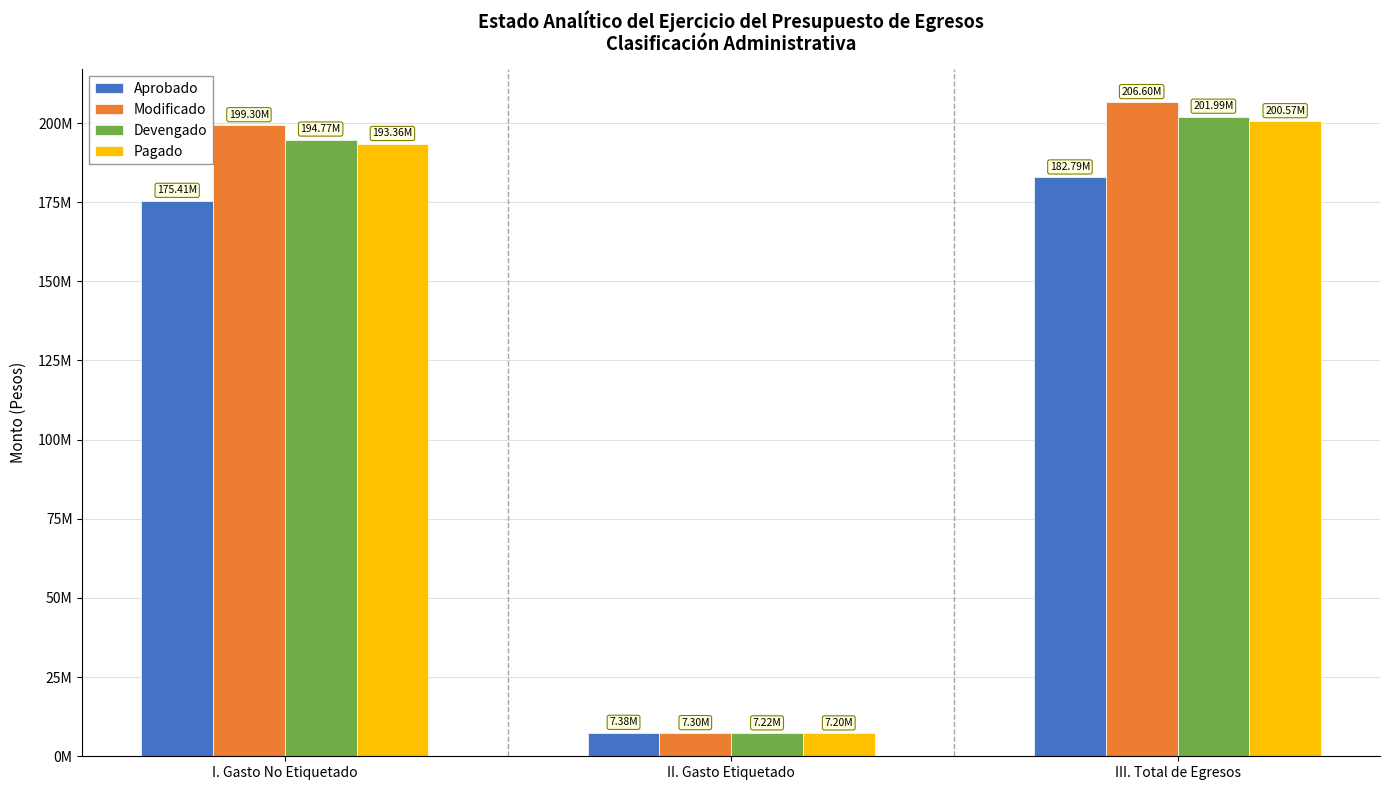

What are all the series names shown in the legend?

Aprobado, Modificado, Devengado, Pagado